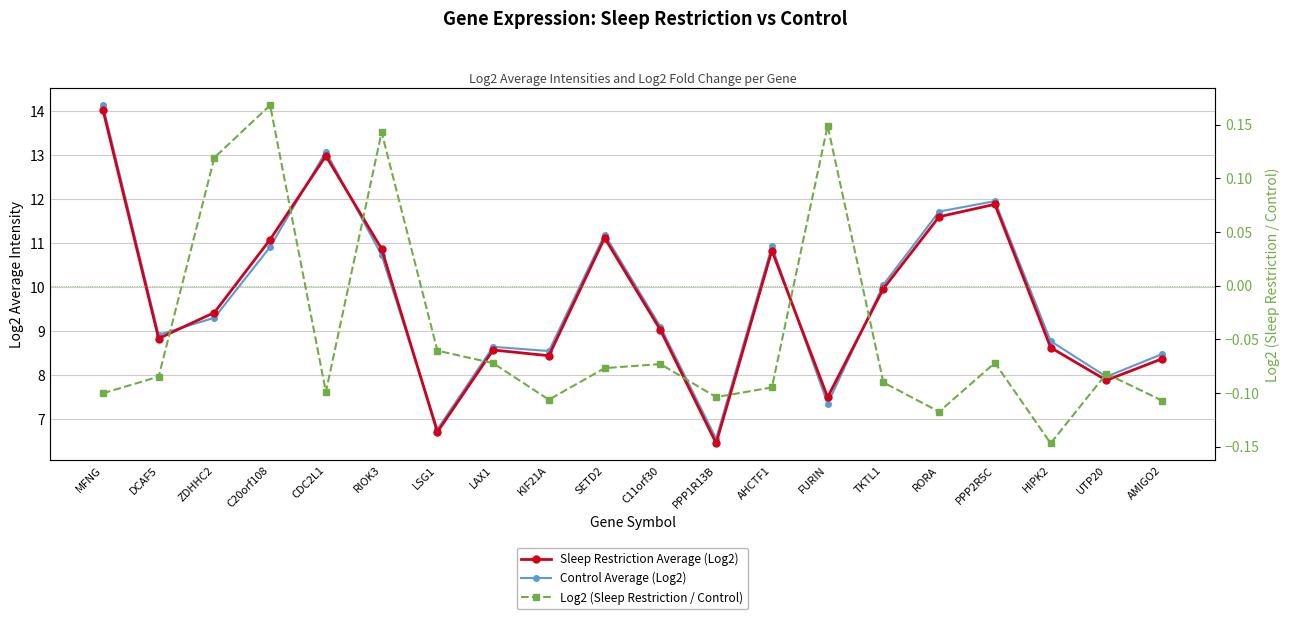

True or false: Log2 (Sleep Restriction / Control) and Control Average (Log2) cross at least once.

False